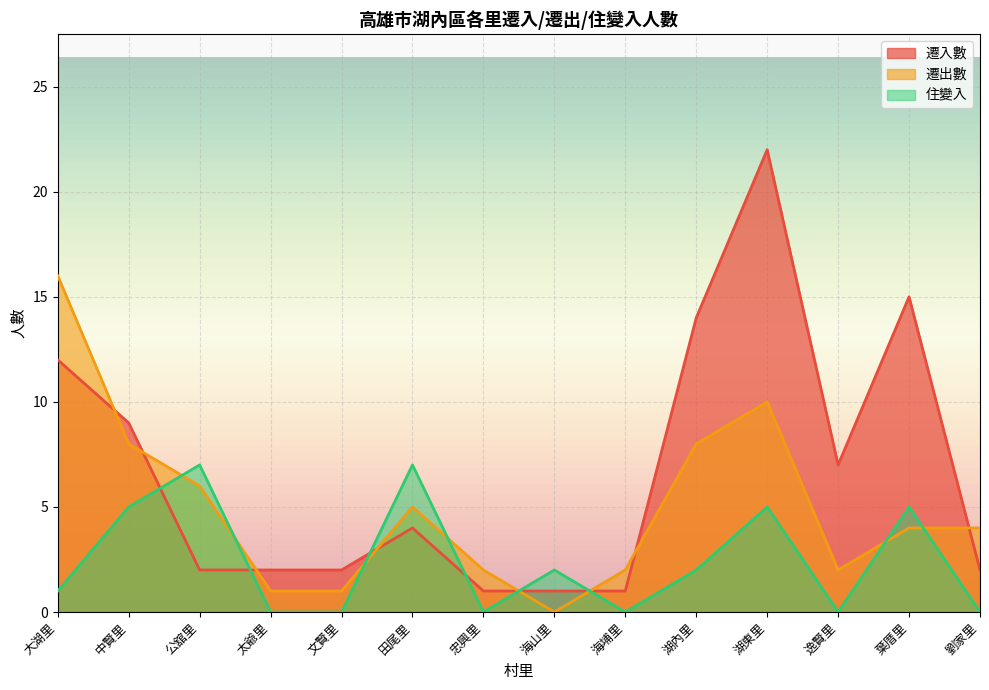

The 遷出數 series shows 16 at 大湖里. True or false?

True